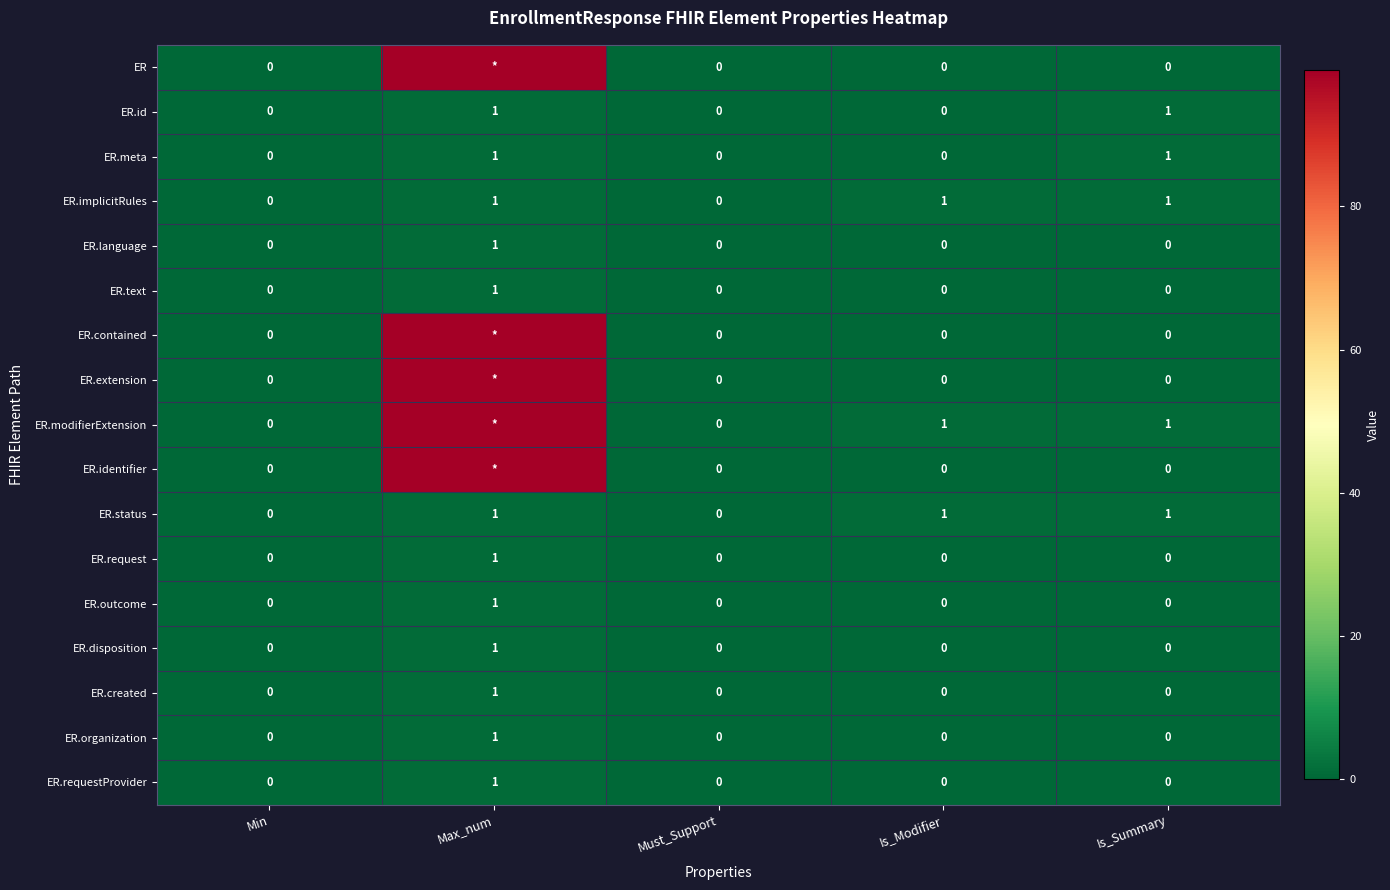

How many distinct data groups are displayed?

17